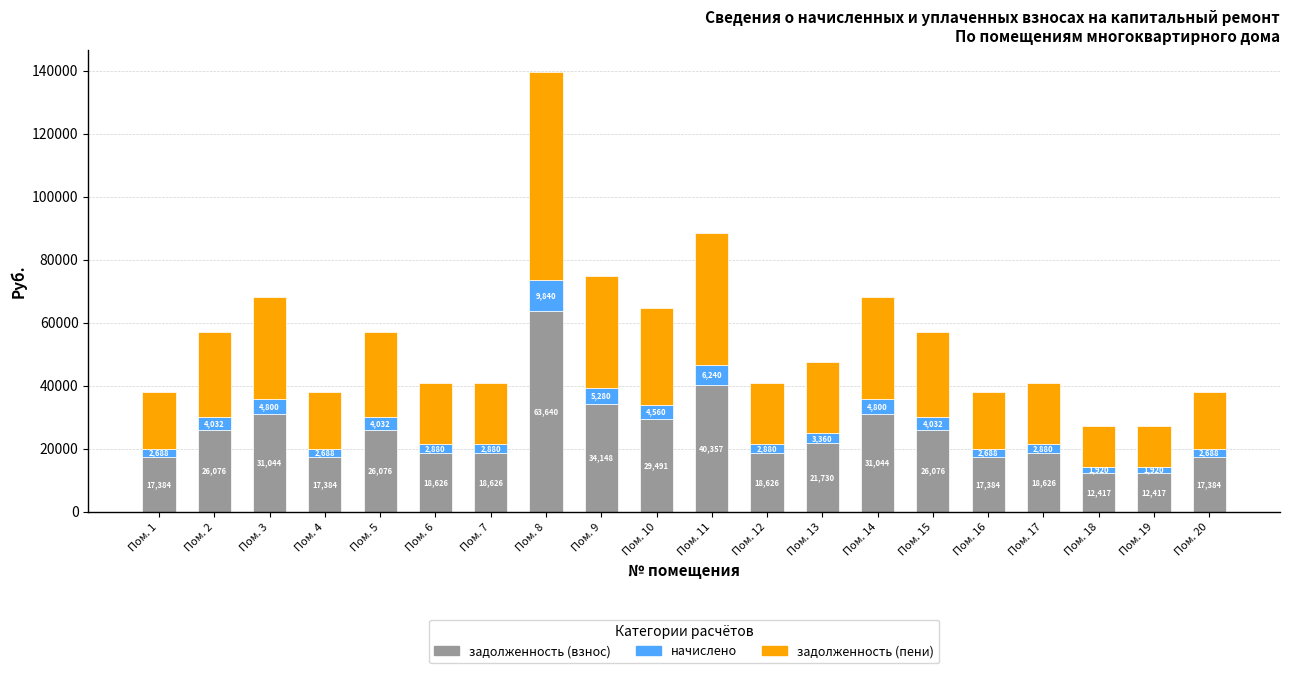

Are the bars grouped side by side (vs. stacked)?

No